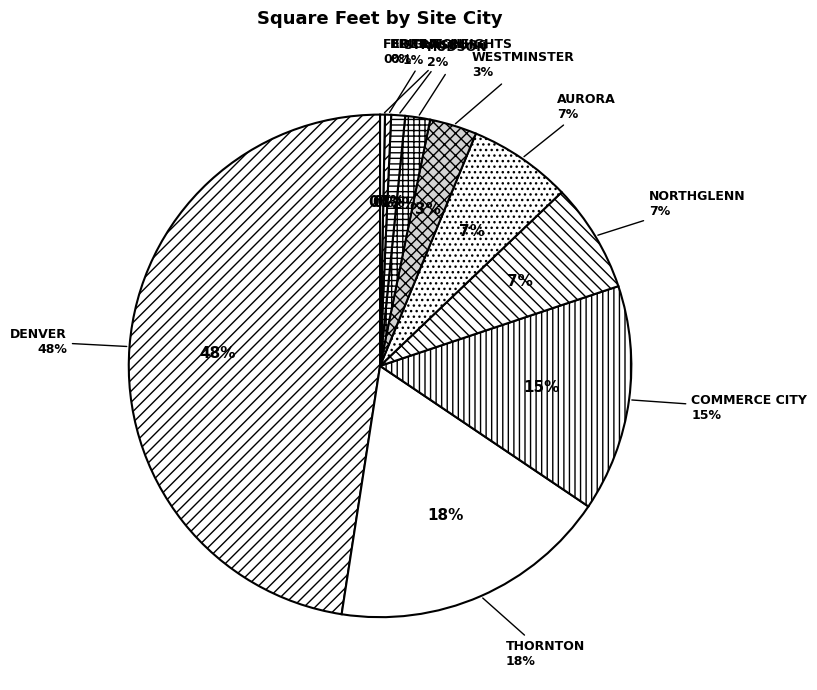

Is there any slice that represents more than half of the pie?

No